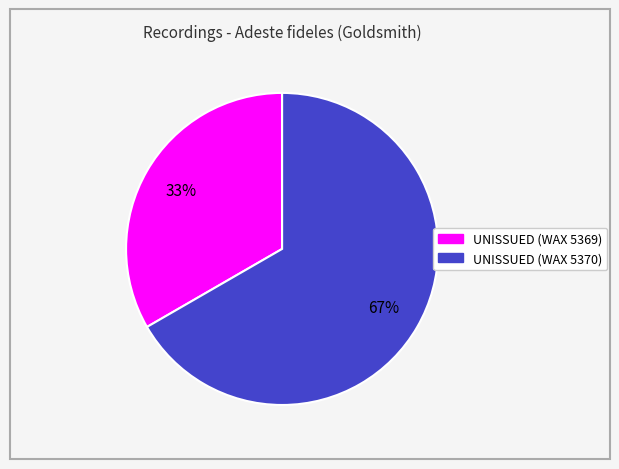

To the nearest percent, what percentage of the pie is UNISSUED (WAX 5370)?

67%